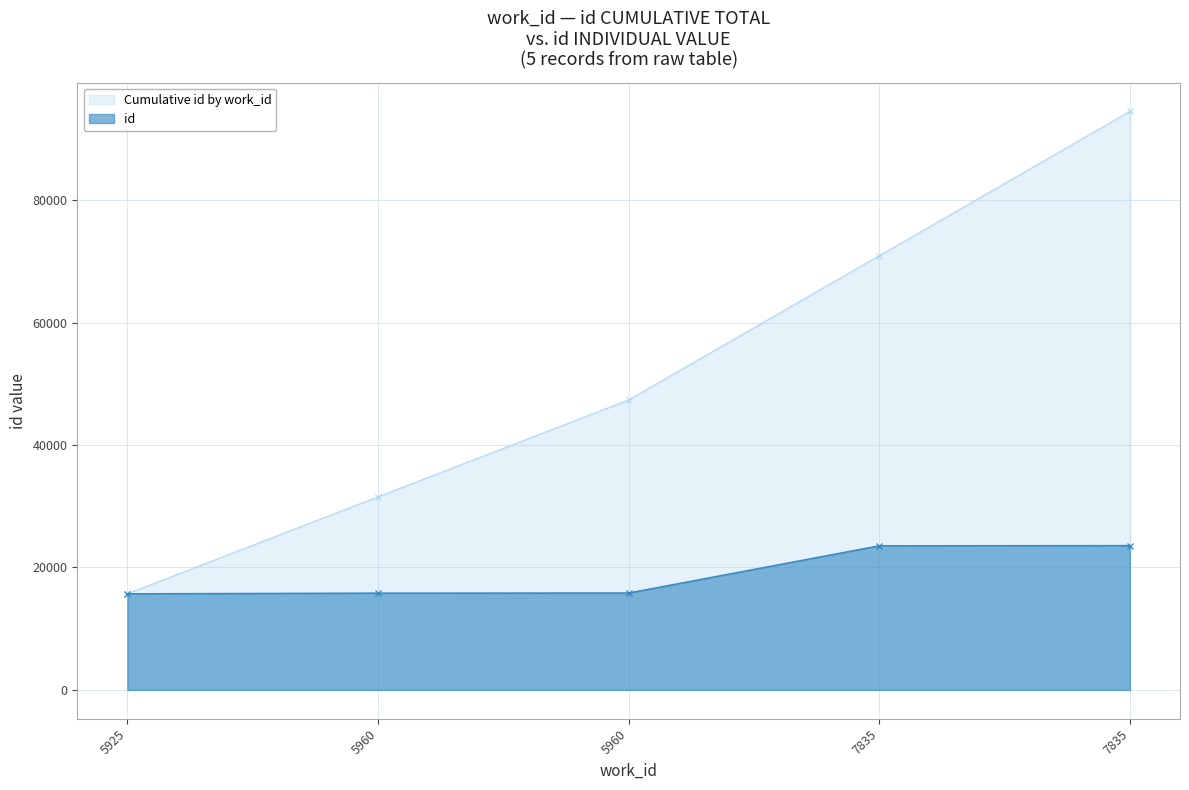

Does the chart display data point markers on the line(s)?

Yes